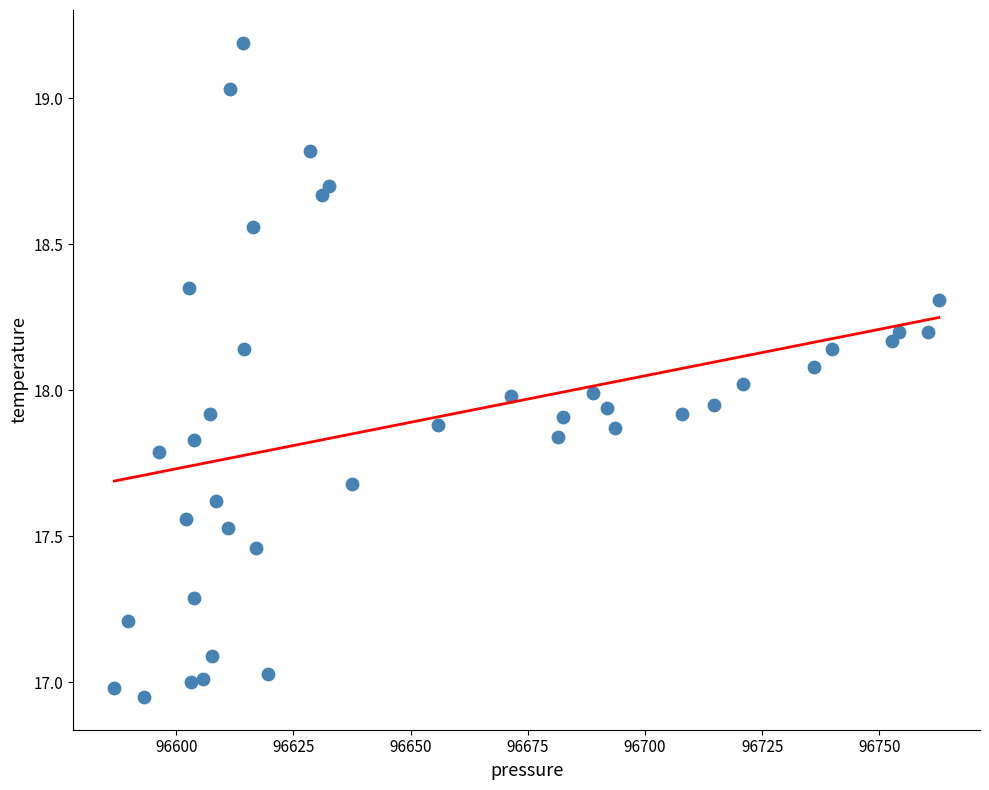

What is the range of X values (max minus min)?

175.9